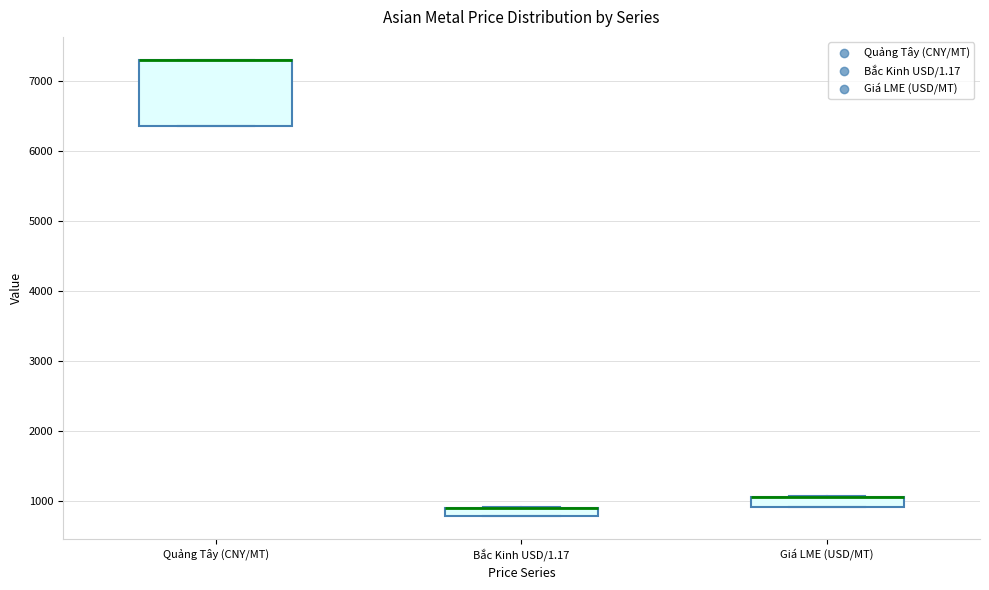

Which box is the tallest, from its lower edge to its upper edge?

Quảng Tây (CNY/MT)